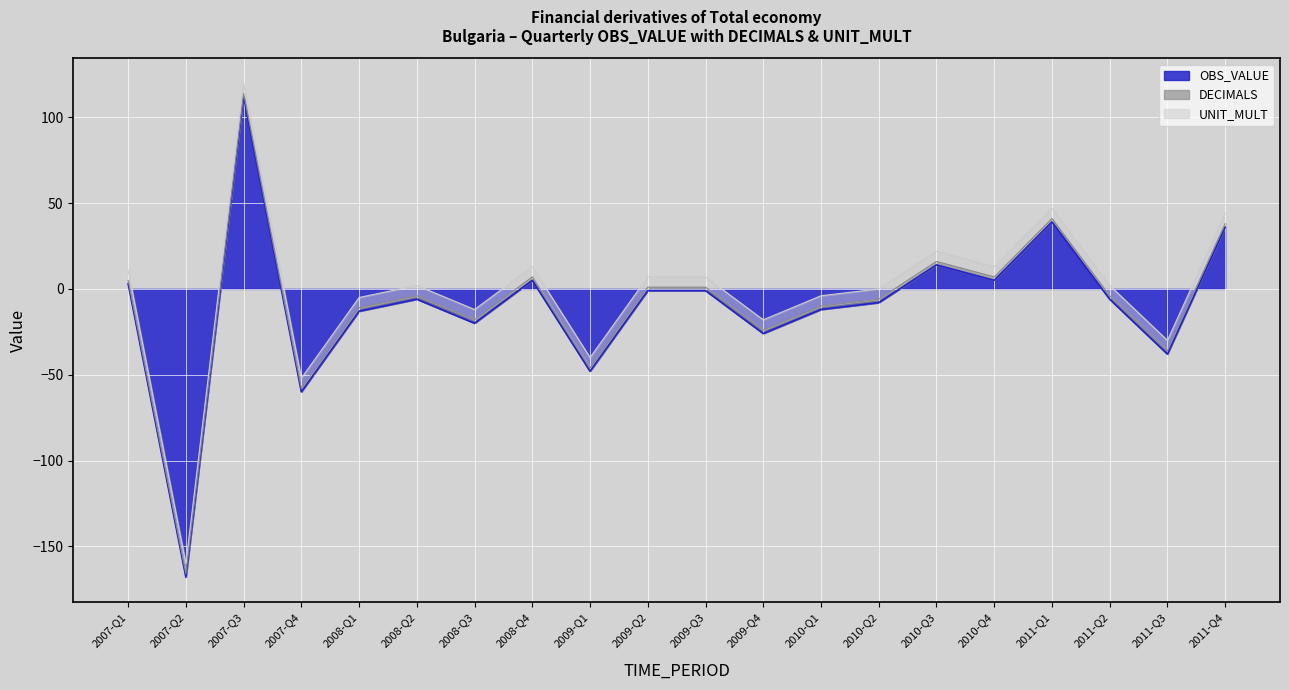

What is the total value across all series at 2008-Q4?

13